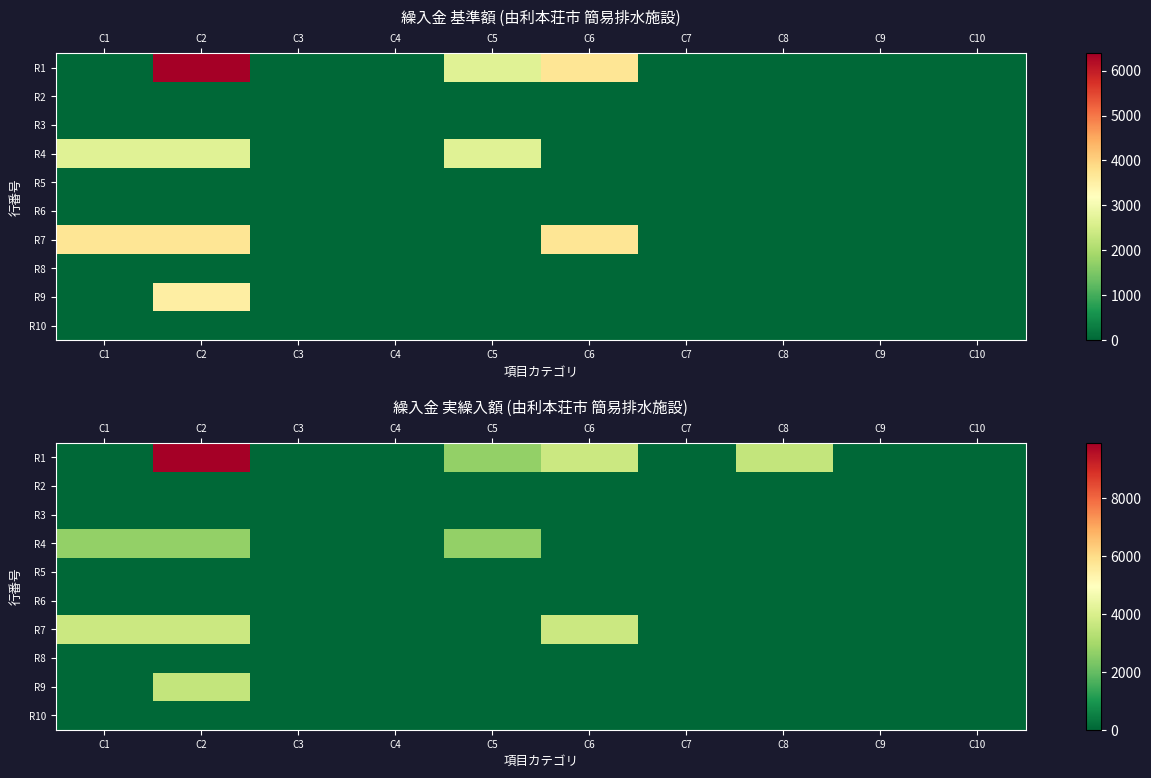

Is the value of R7 at C5 greater than the value of R2 at C6?

No